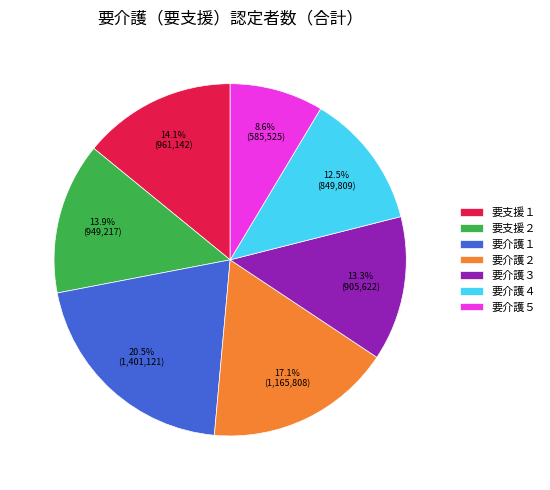

How much of the chart is everything except 要支援１?

85.9%